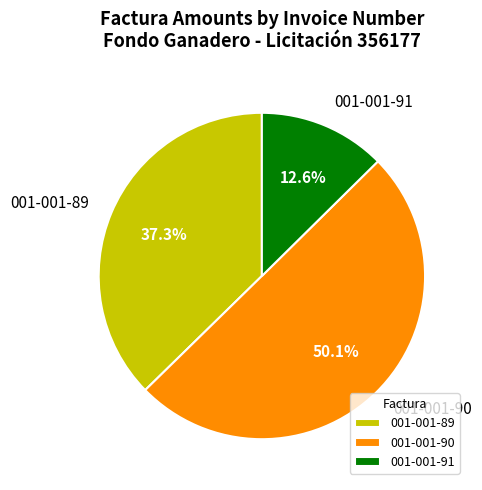

To the nearest percent, what is the combined percentage of 001-001-90 and 001-001-89?

87%